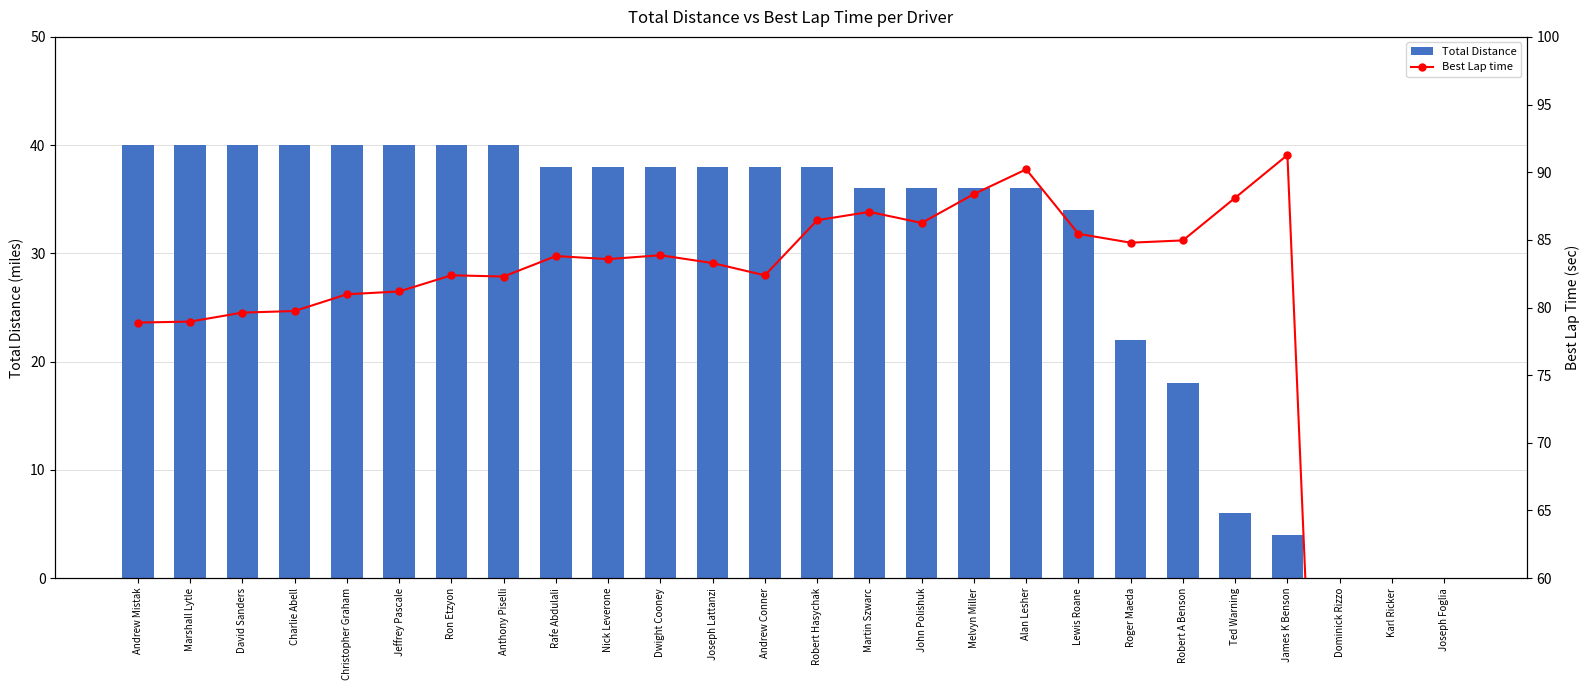

At which label does Best Lap time first exceed 83?

Rafe Abdulali